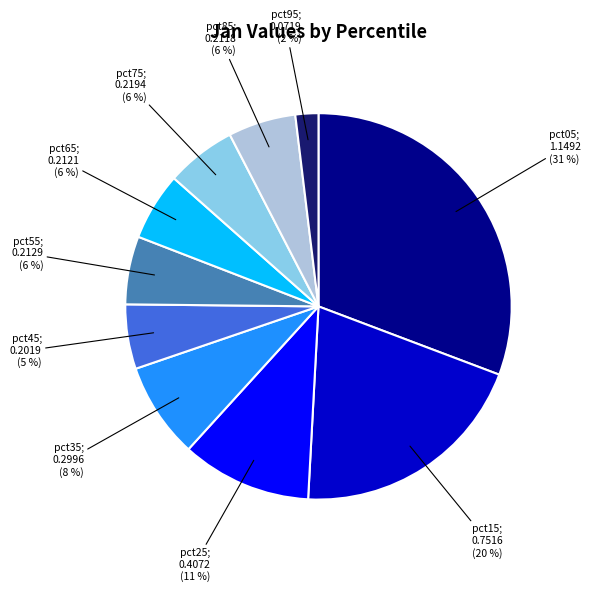

Is there any slice that represents more than half of the pie?

No